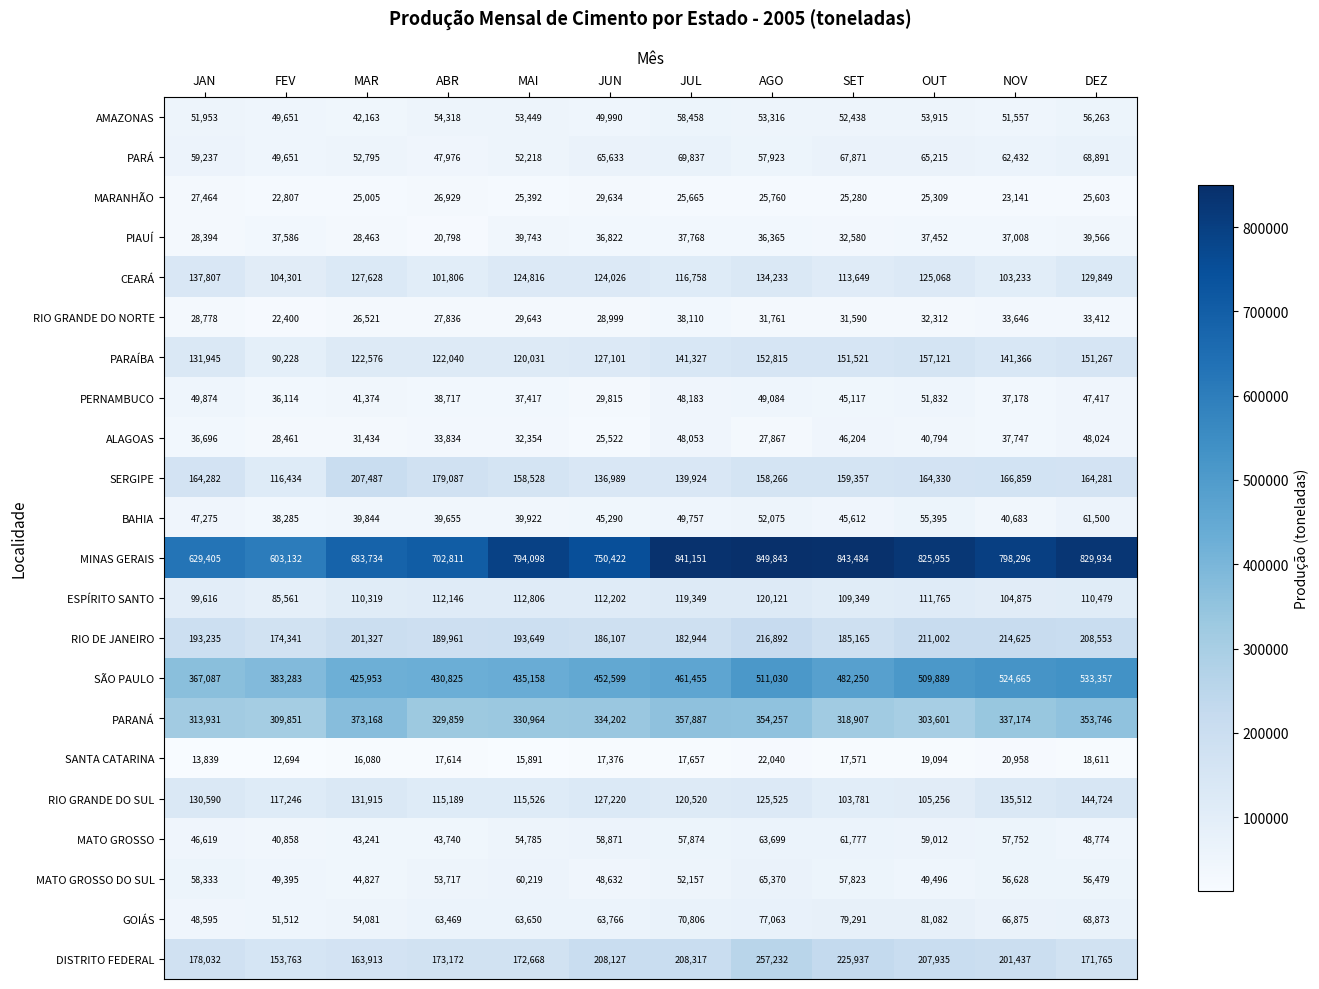

At which label does RIO DE JANEIRO reach its minimum?

FEV